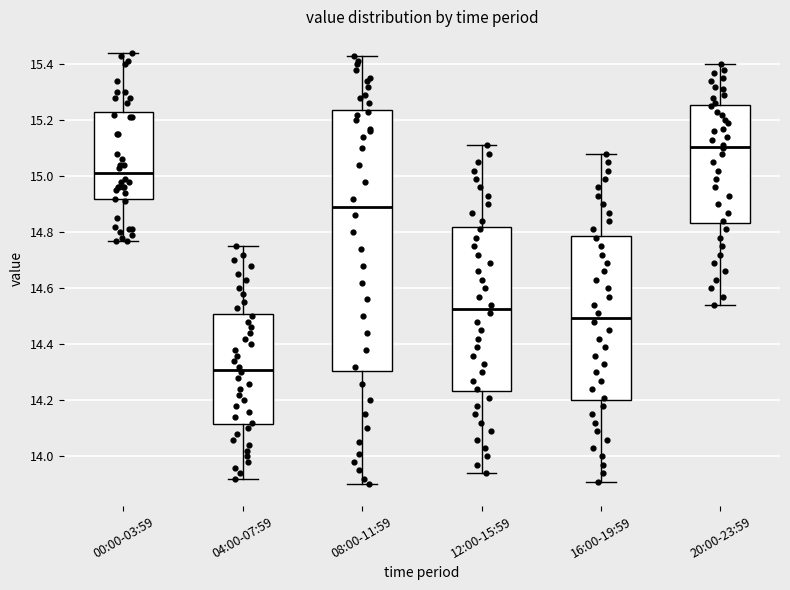

Which box's median line is the lowest?

04:00-07:59